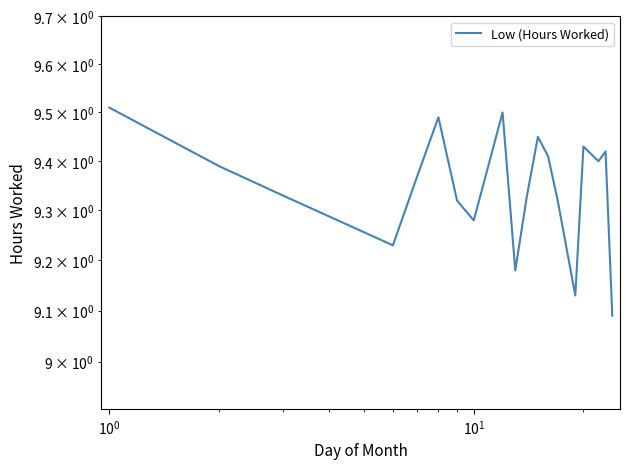

How many interior local valleys (lower than both neighbors) does the data have?

5